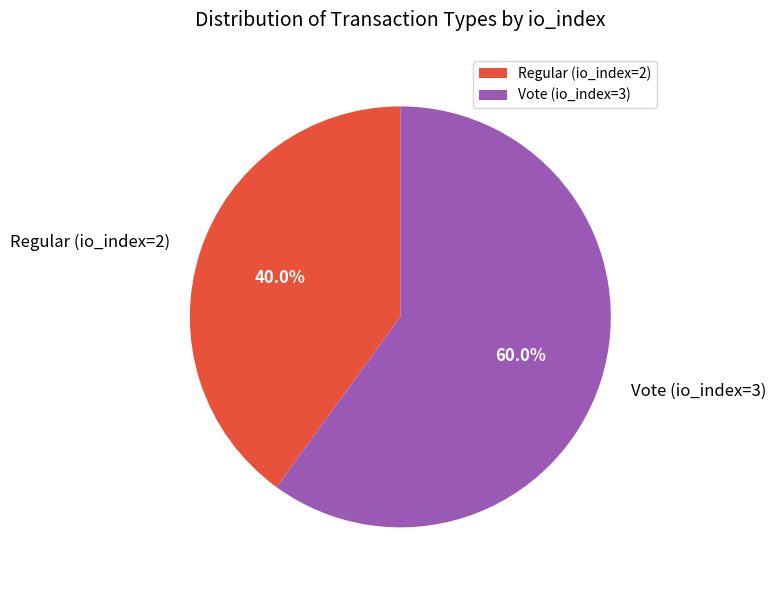

To the nearest percent, what is the average slice percentage?

50%